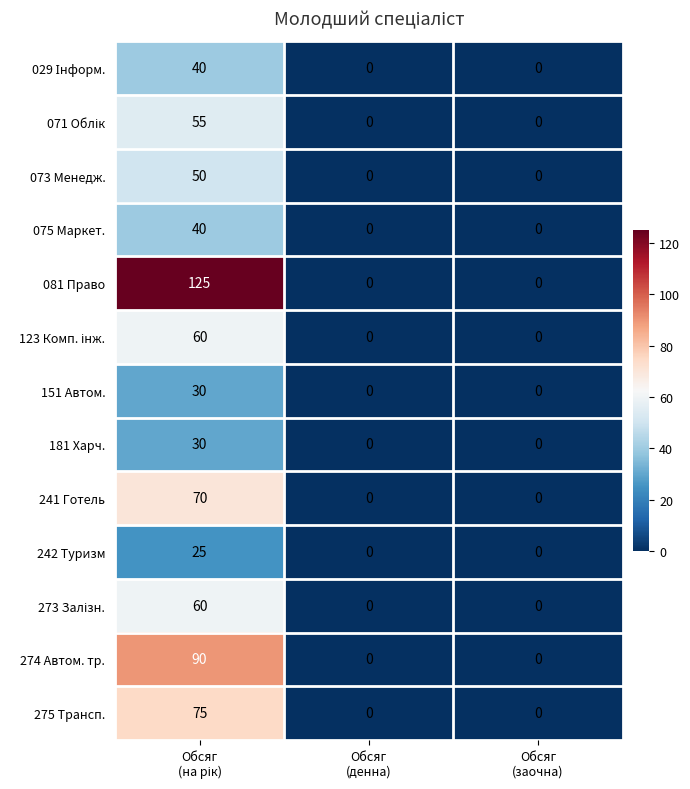

Which series has the widest spread of values?

081 Право